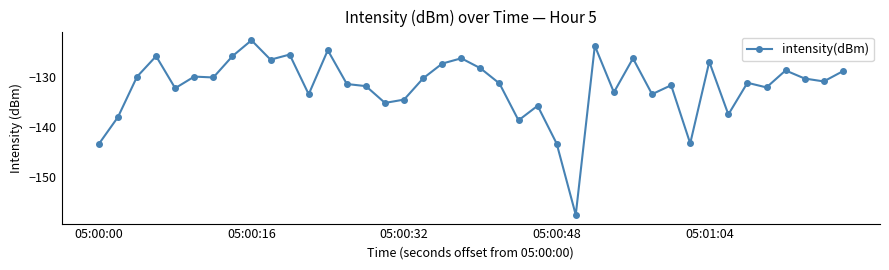

How many lines are shown in the chart?

1